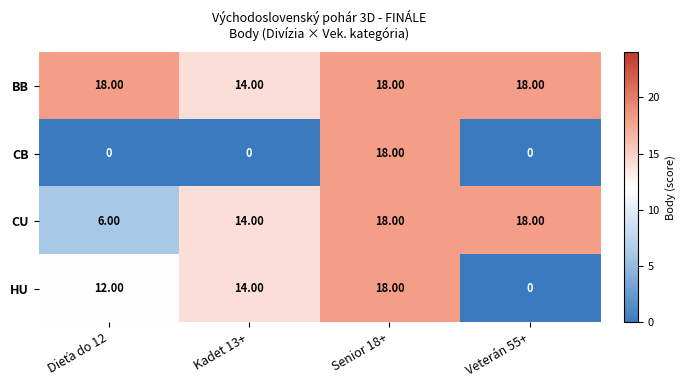

What is the difference between the maximum and minimum values in the BB series?

4